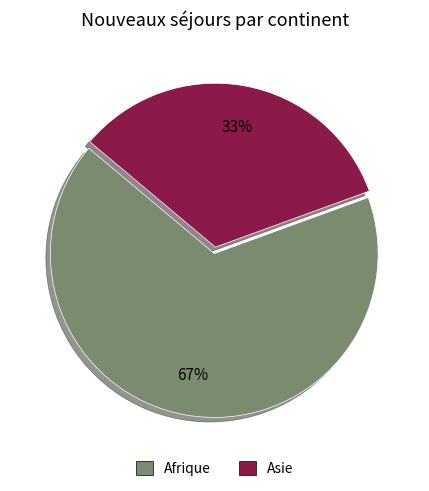

To the nearest percent, what is the average slice percentage?

50%